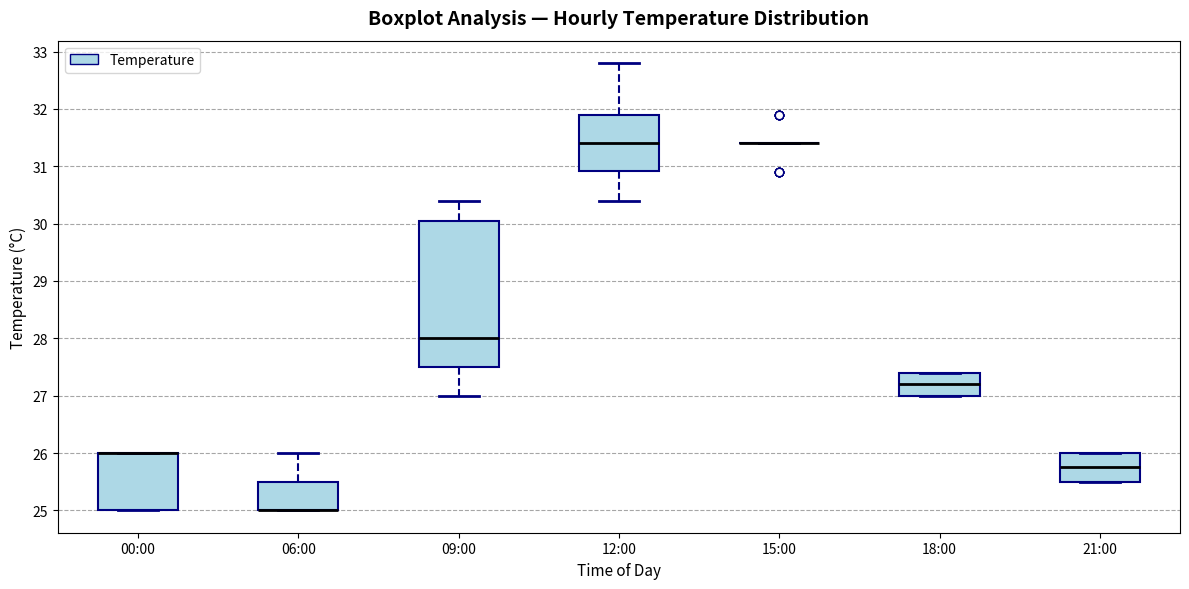

Reading left to right, read every box against the y-axis: the position of its median line, the range the box covers, and the ends of its whiskers. The values are not printed on the chart, so give them approximately, as read against the axis.

00:00: median 26.0 (drawn on the box's upper edge), box 25.0 to 26.0, whiskers 25.0 to 26.0
06:00: median 25.0 (drawn on the box's lower edge), box 25.0 to 25.5, whiskers 25.0 to 26.0
09:00: median 28.0, box 27.5 to 30.1, whiskers 27.0 to 30.4
12:00: median 31.4, box 30.9 to 31.9, whiskers 30.4 to 32.8
15:00: box collapsed to a line at 31.4, whiskers 31.4 to 31.4
18:00: median 27.2, box 27.0 to 27.4, whiskers 27.0 to 27.4
21:00: median 25.8, box 25.5 to 26.0, whiskers 25.5 to 26.0